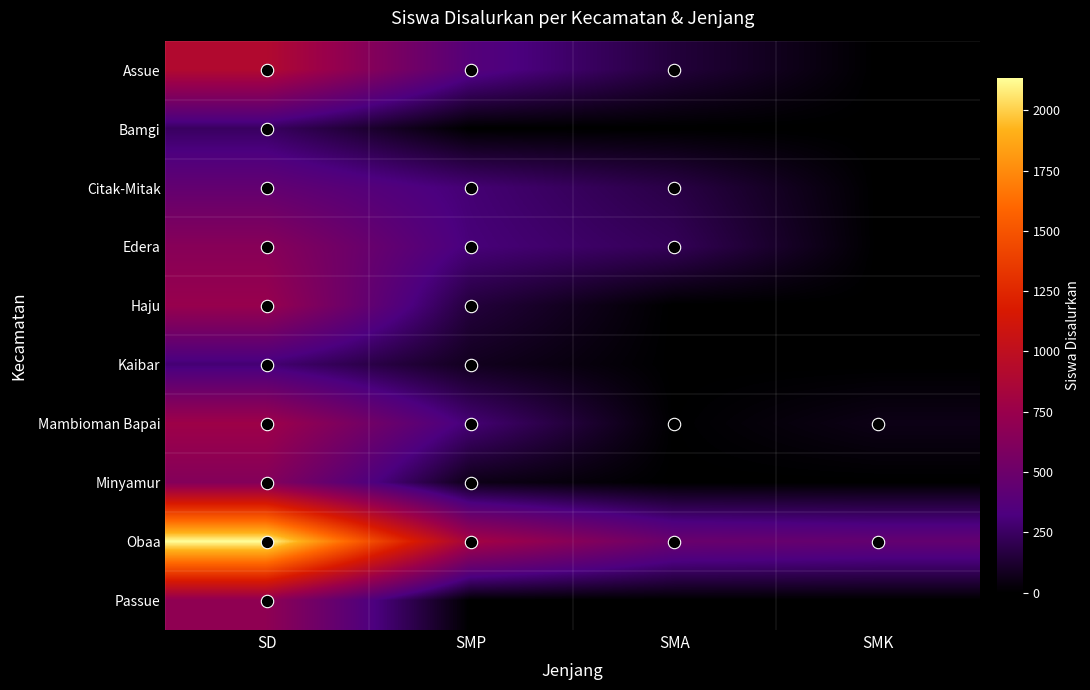

What is the difference between the maximum and minimum values in the Edera series?

649